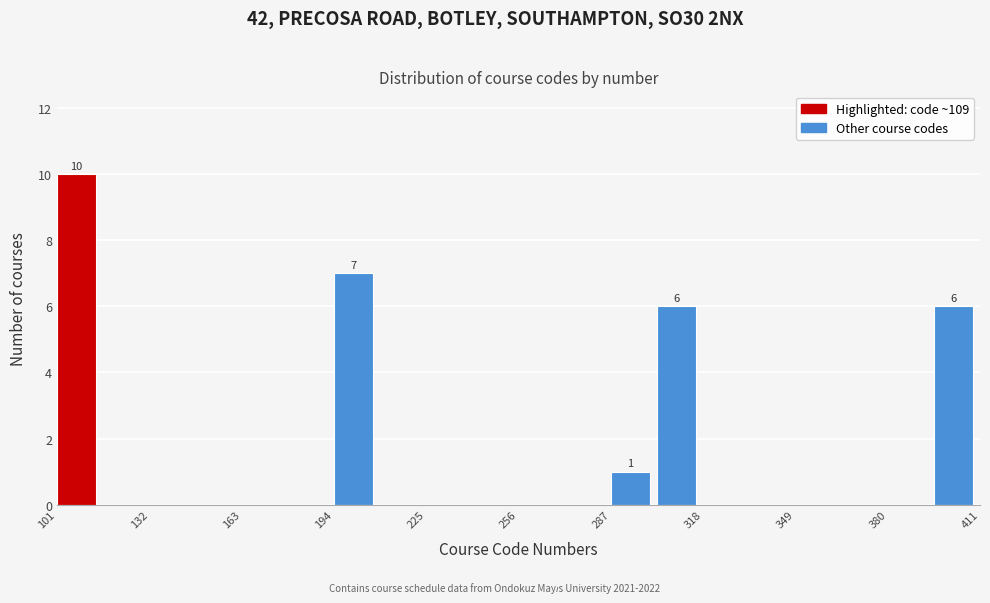

Read against the x-axis, roughly where is the centre of the tallest bar?

110